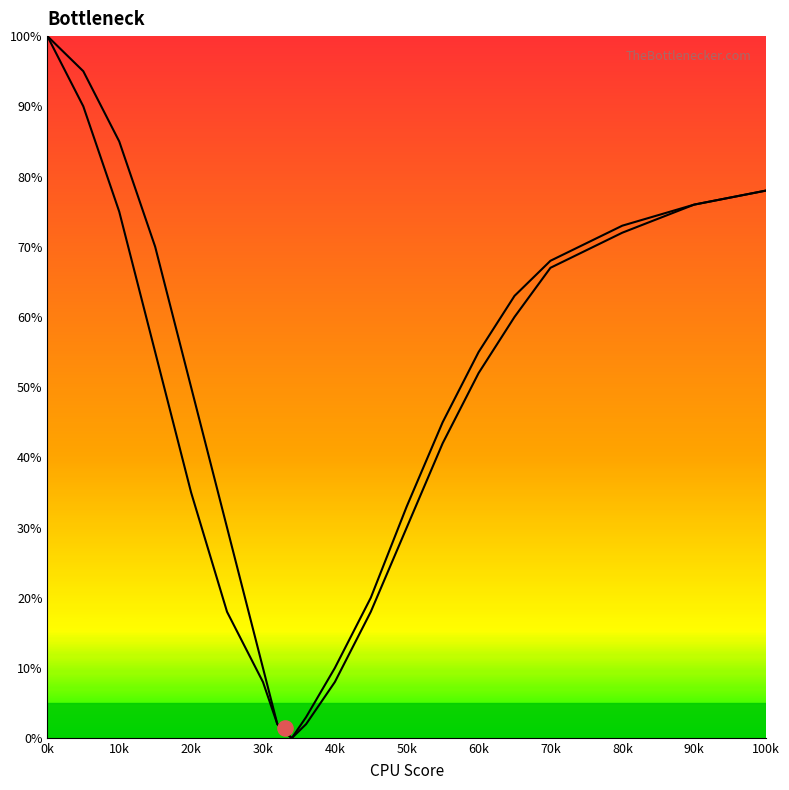

Which series has the largest total across all categories?

Curve 1